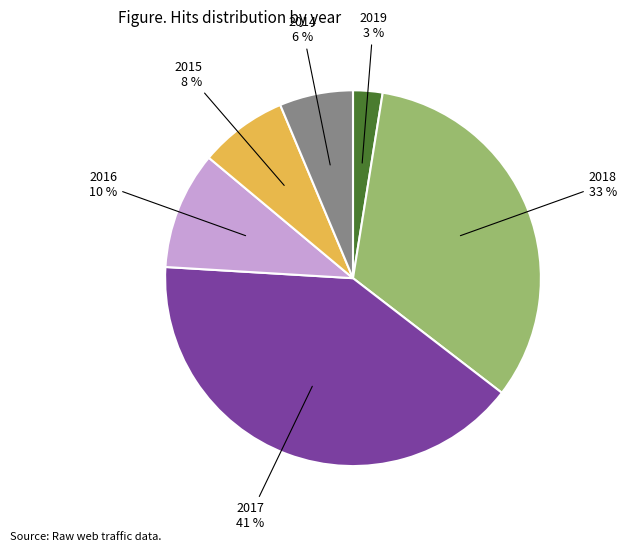

Does any single category account for the majority?

No